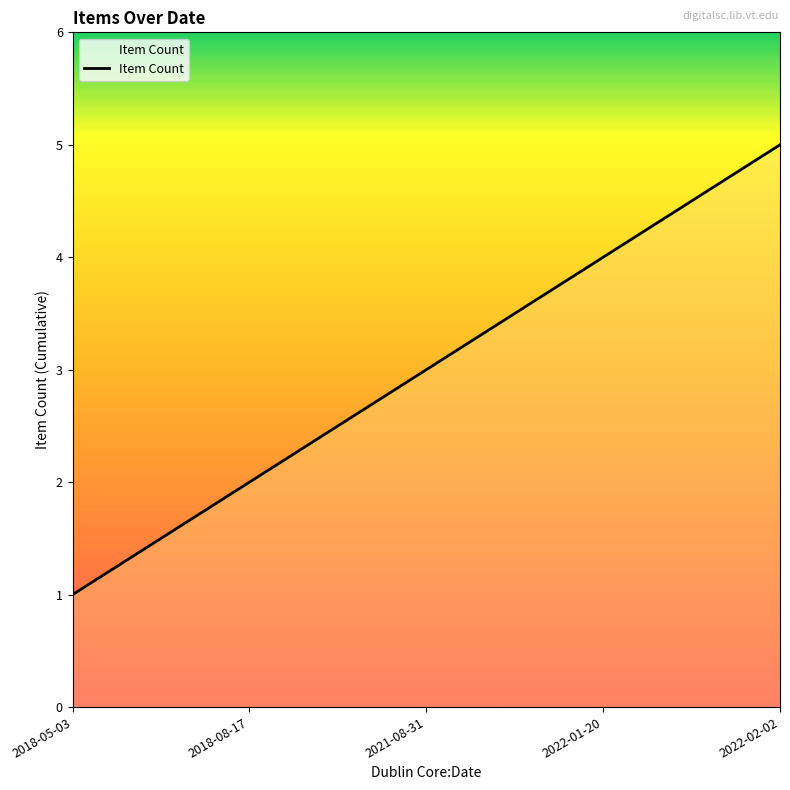

Reading left to right, what are all the values shown in this chart?

1	2	3	4	5